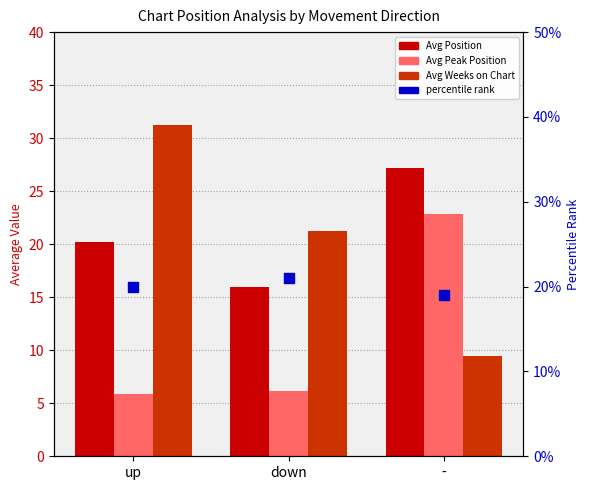

What is the total value across all series at up?

57.6